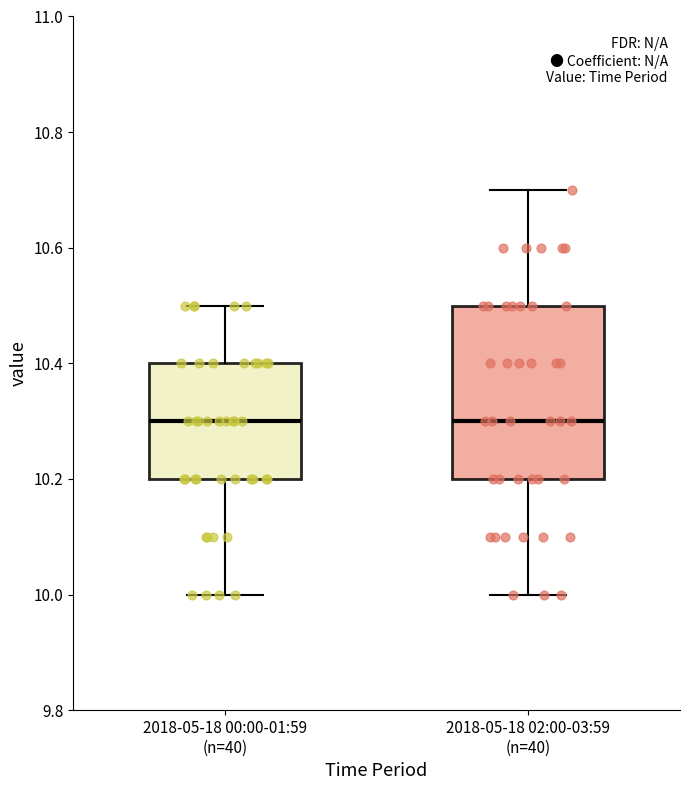

Comparing the boxes themselves (not the whiskers), which one is the tallest?

2018-05-18 02:00-03:59 (n=40)